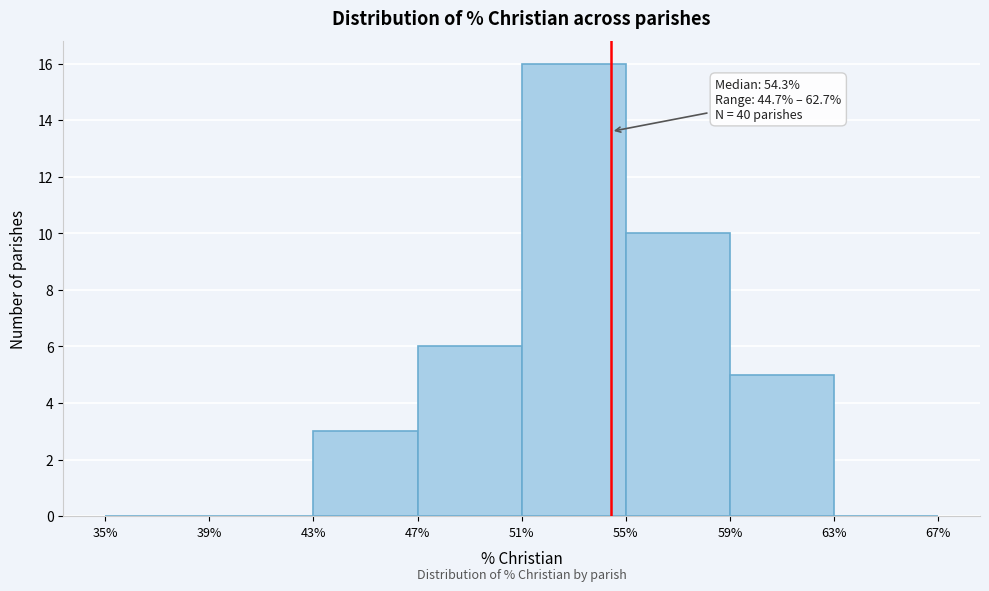

Which range on the x-axis has the tallest bar?

51% to 55%